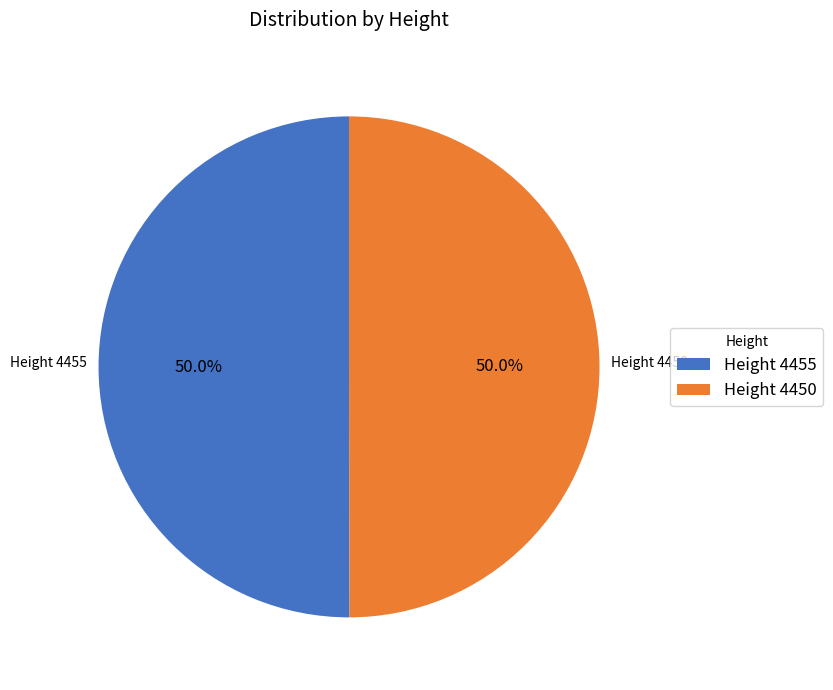

To the nearest percent, what is the average slice percentage?

50%